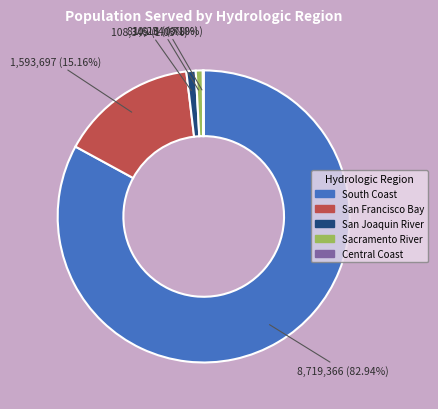

Is there any slice that represents more than half of the pie?

Yes